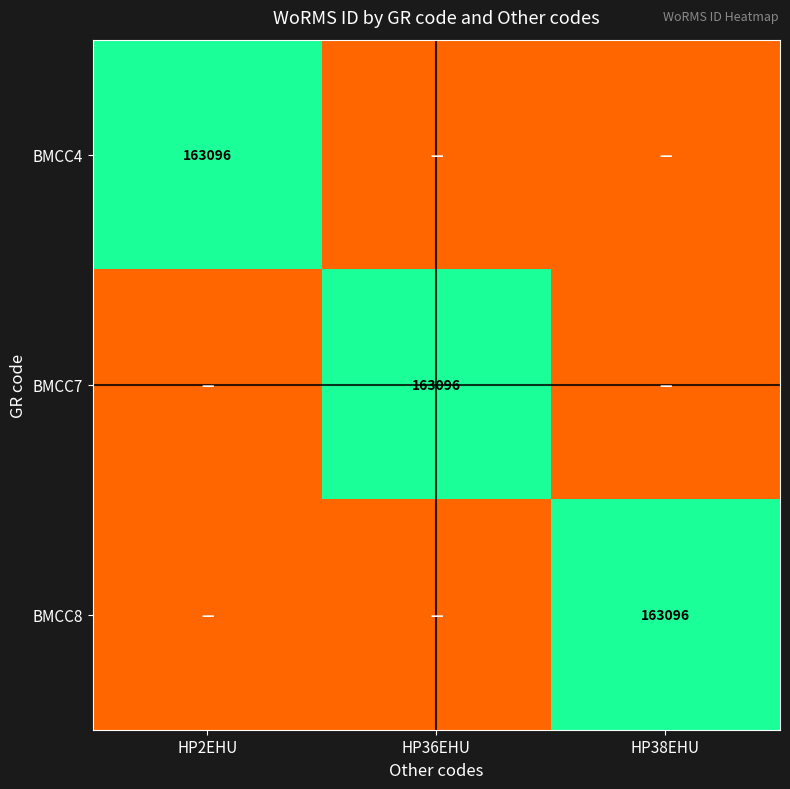

Is it true that BMCC8 equals 163096 at HP38EHU?

True